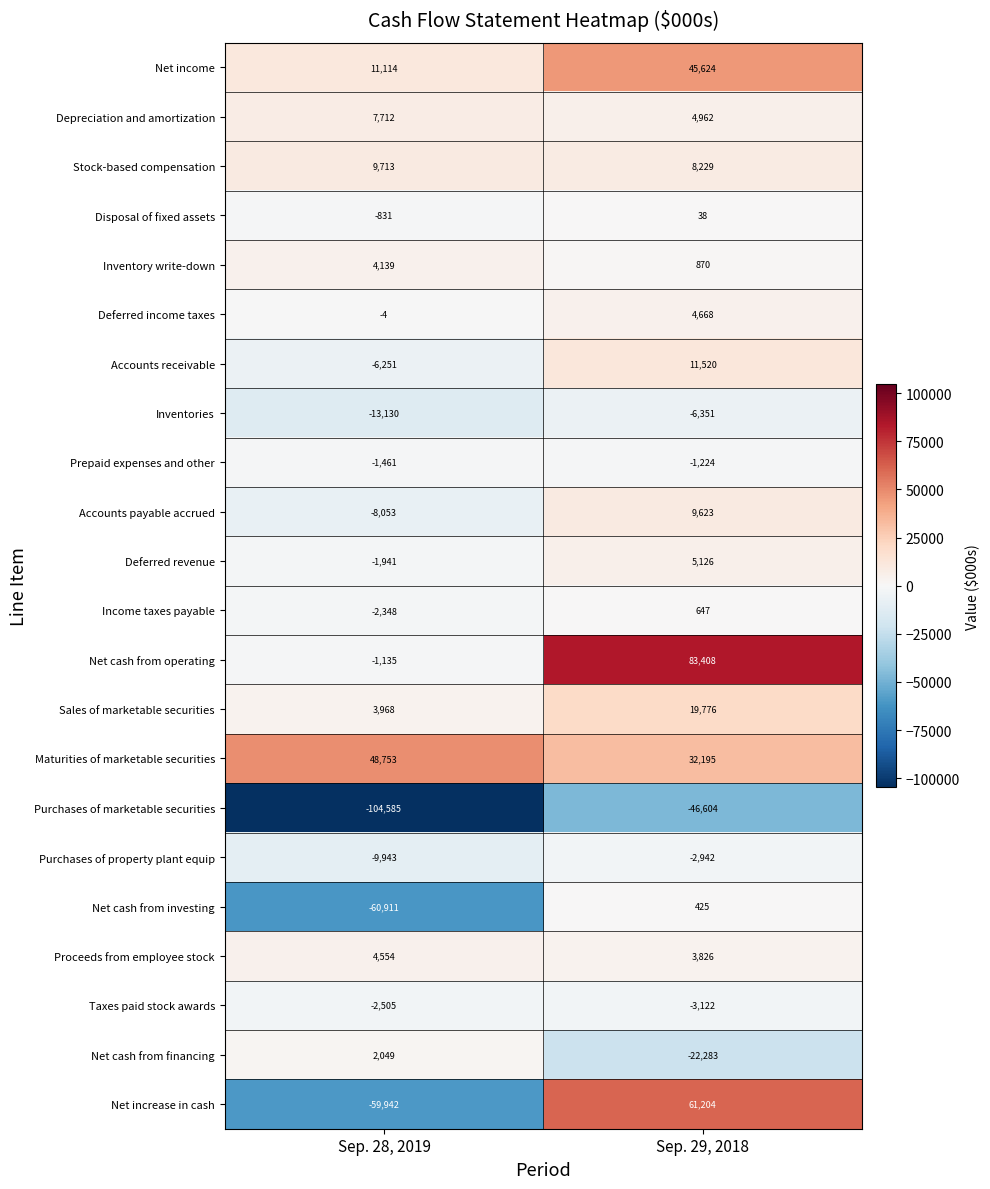

Between Sep. 28, 2019 and Sep. 29, 2018, which series saw the biggest shift?

Net increase in cash